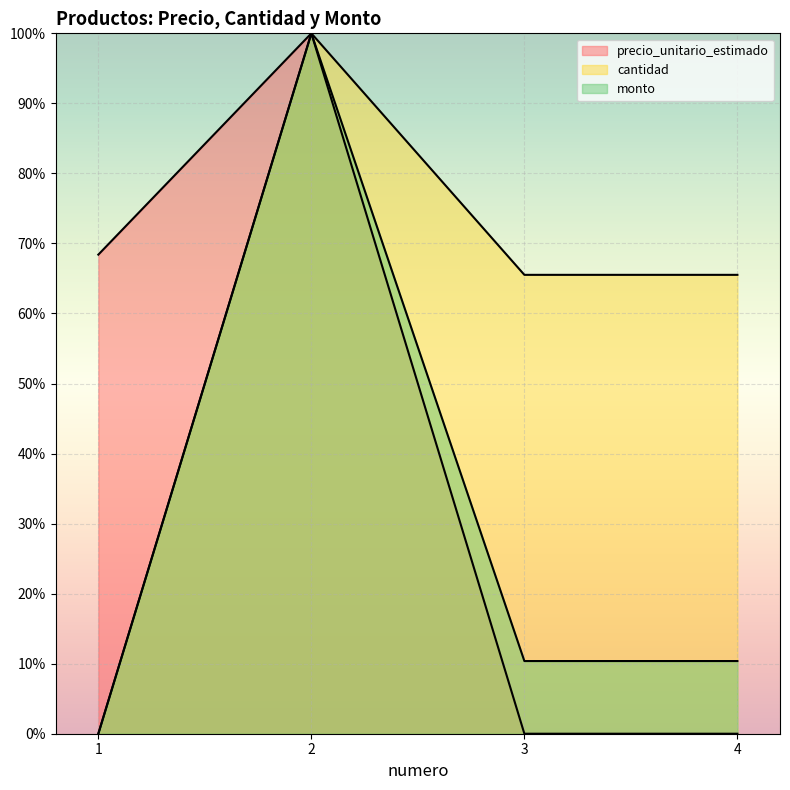

How many intersections are there between cantidad and precio_unitario_estimado?

1